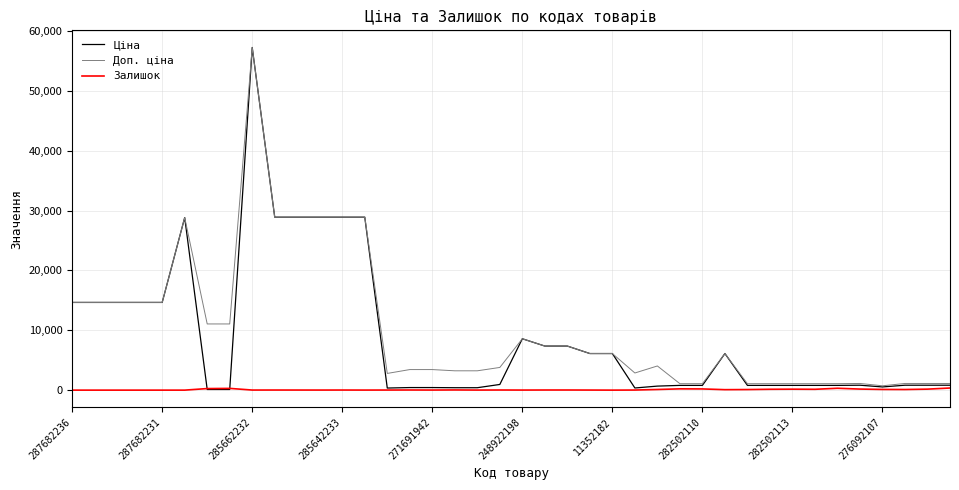

What is the difference between the second highest and second lowest values in the Ціна series?

28779.7